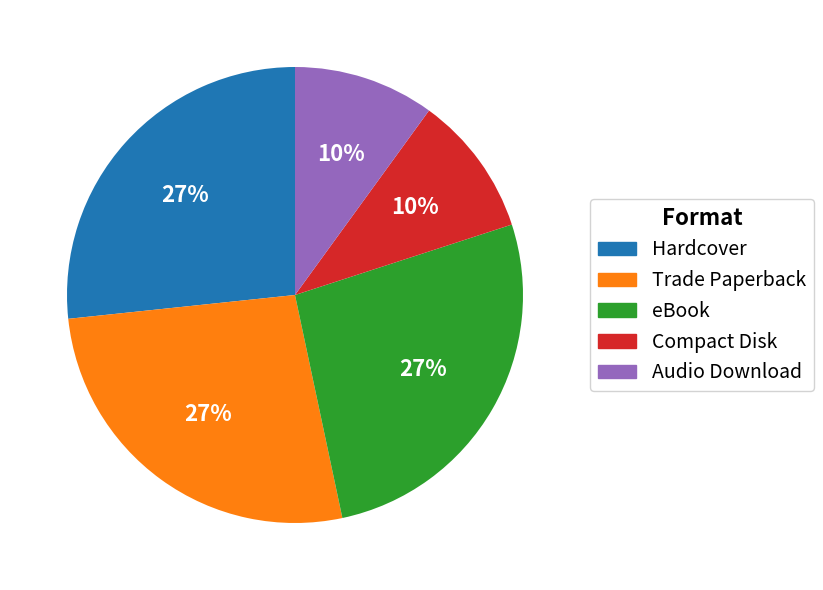

Is the sum of Audio Download and Trade Paperback greater than half?

No